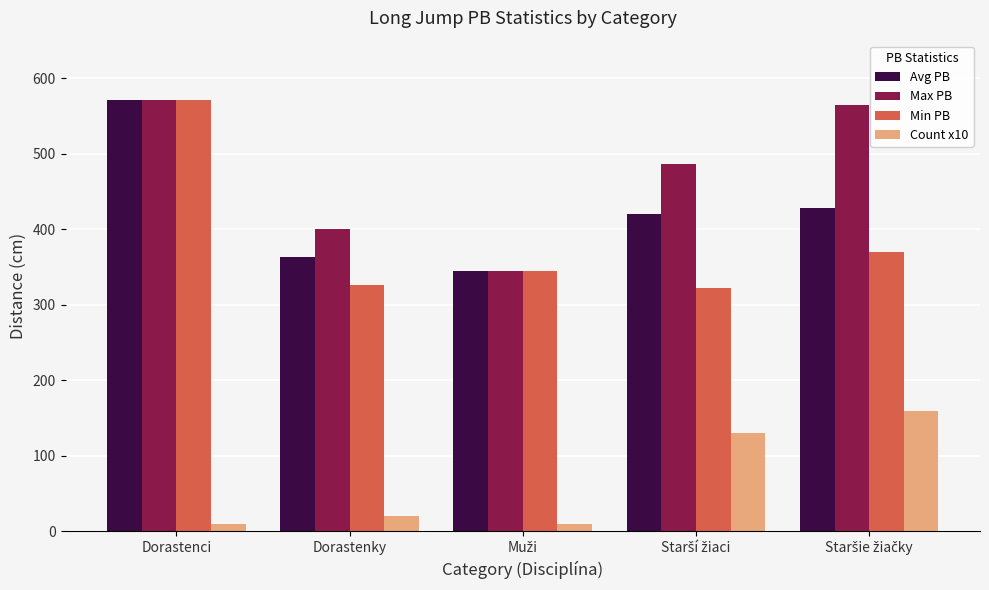

At which category is the sum across all series the highest?

Dorastenci